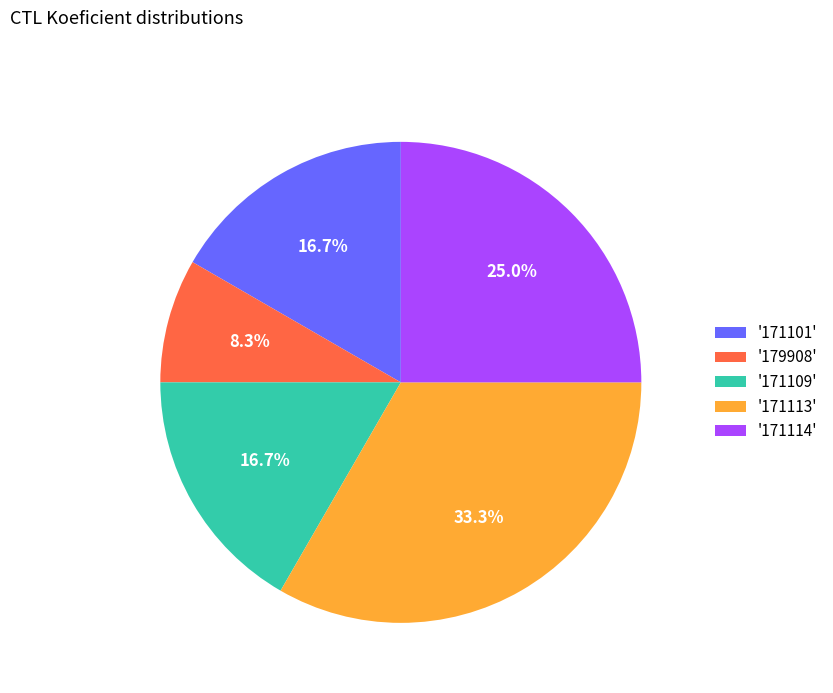

To the nearest percent, what is the difference between the largest and smallest slice percentages?

25%